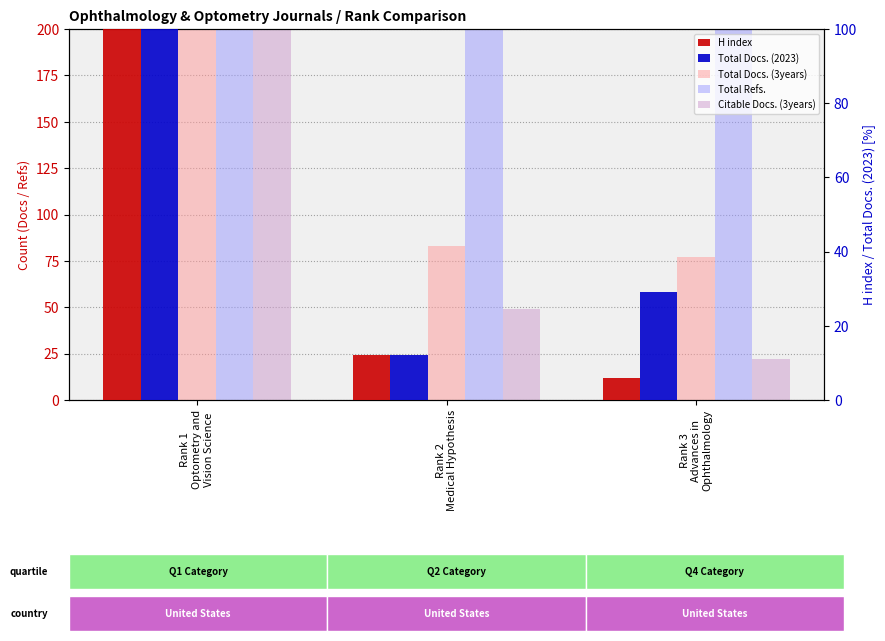

Reading left to right, list all the values displayed in this chart.

Total Docs. (3years): 490	83	77
Total Refs.: 4163	457	1469
Citable Docs. (3years): 444	49	22
H index: 115	12	6
Total Docs. (2023): 128	12	29